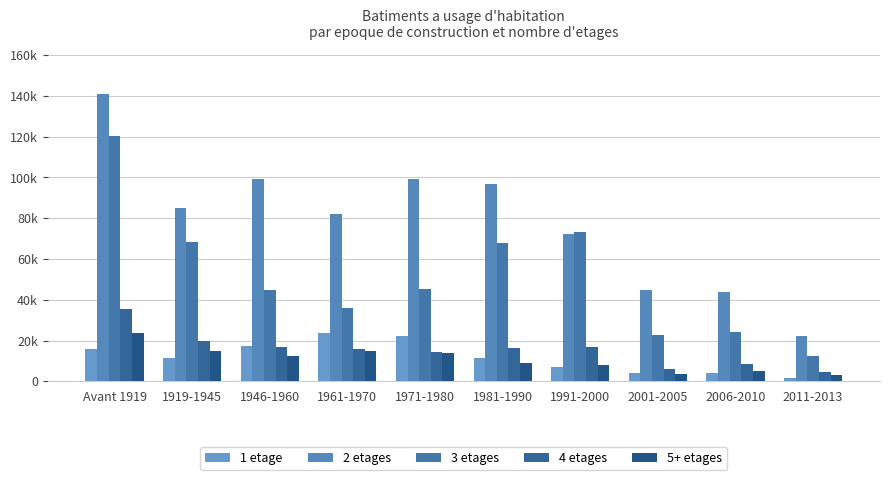

Does the chart contain stacked bars?

No